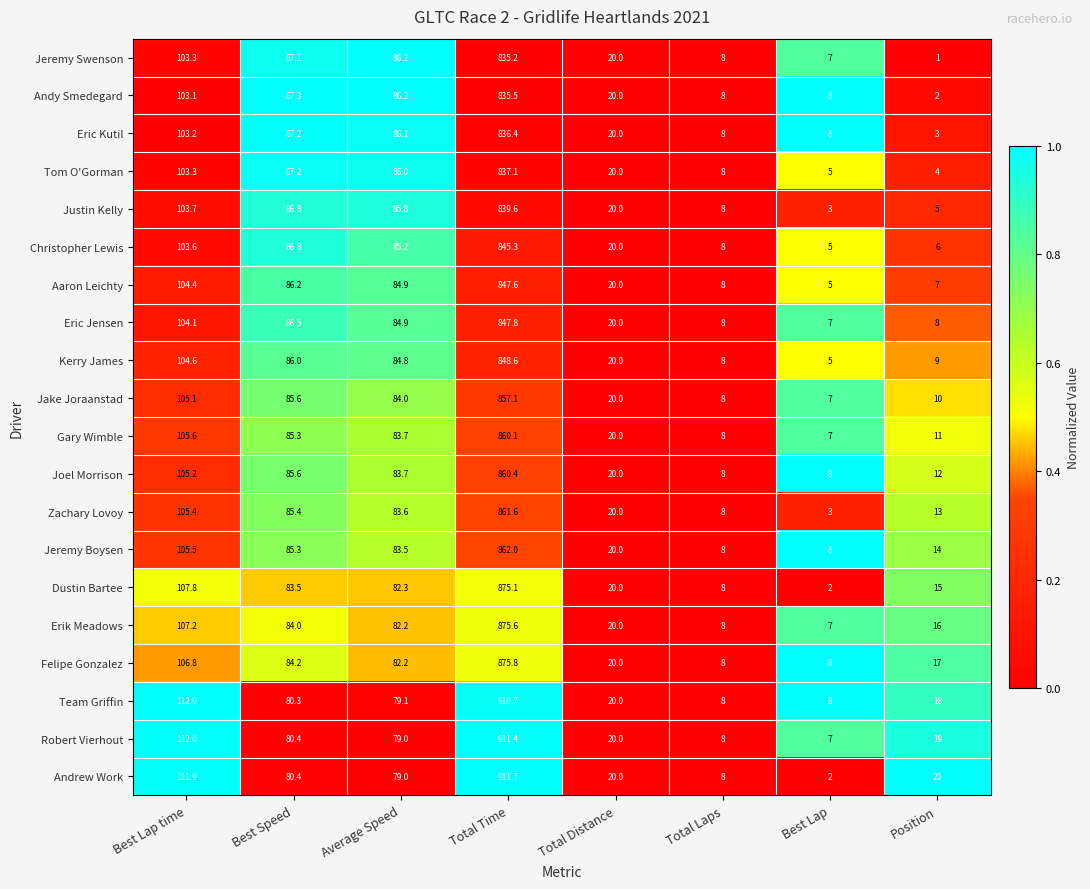

What is the highest value of the Andy Smedegard series?

835.5